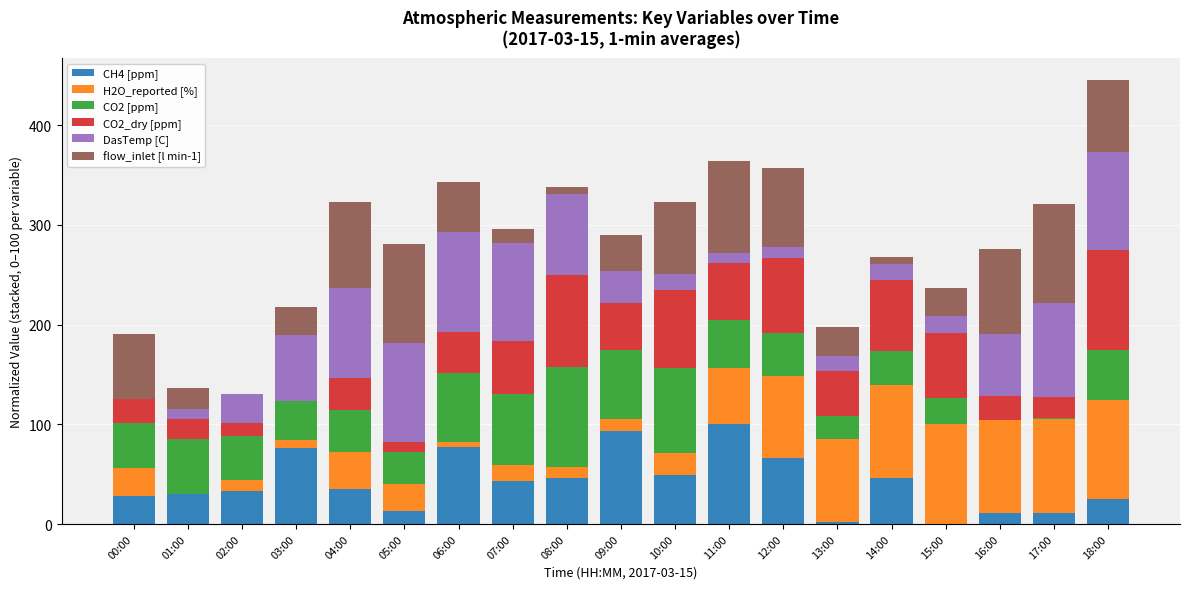

The value of CH4 [ppm] at 14:00 is 46.0. True or false?

True